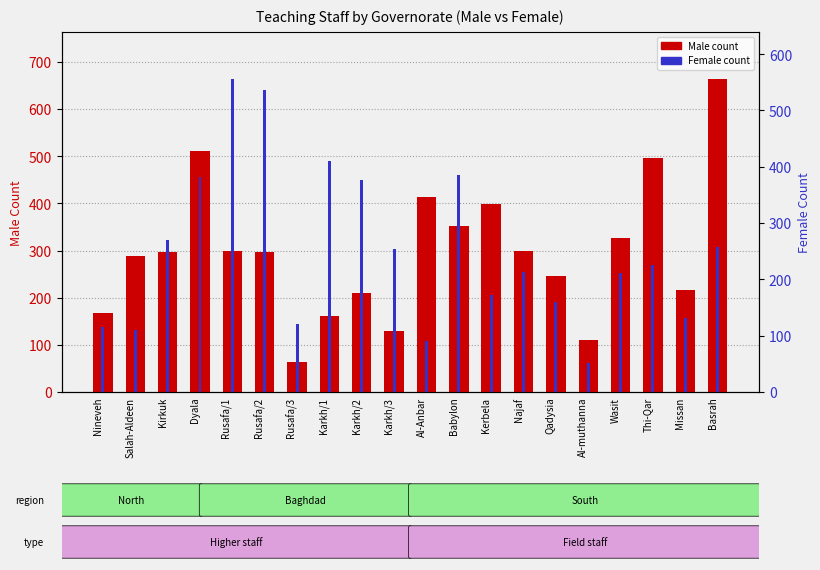

Reading left to right, extract all data points from this chart.

Male count: 167	288	298	512	299	297	64	161	209	129	413	353	398	299	245	111	327	496	216	664
Female count: 115	111	270	382	556	536	121	410	376	254	91	385	173	214	160	51	211	225	131	258